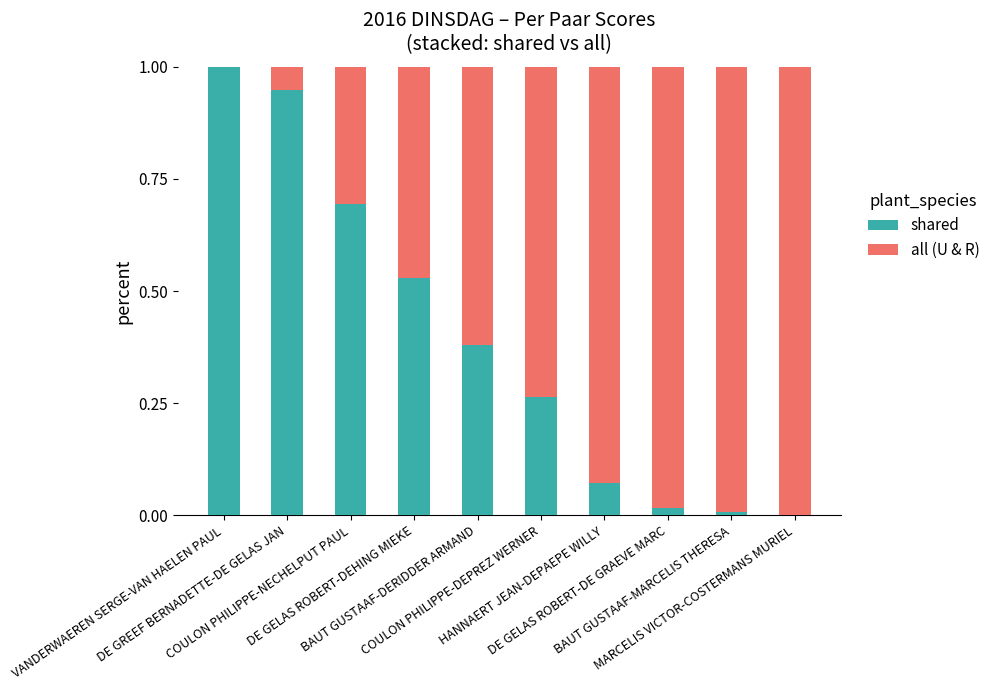

How many categories are shown in the chart?

10